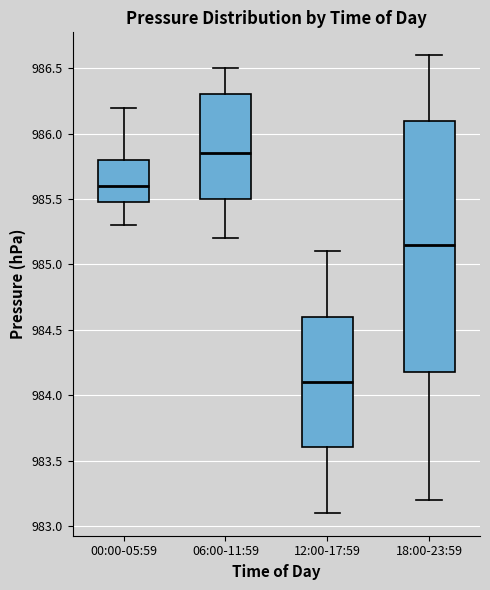

Which box is the tallest, from its lower edge to its upper edge?

18:00-23:59